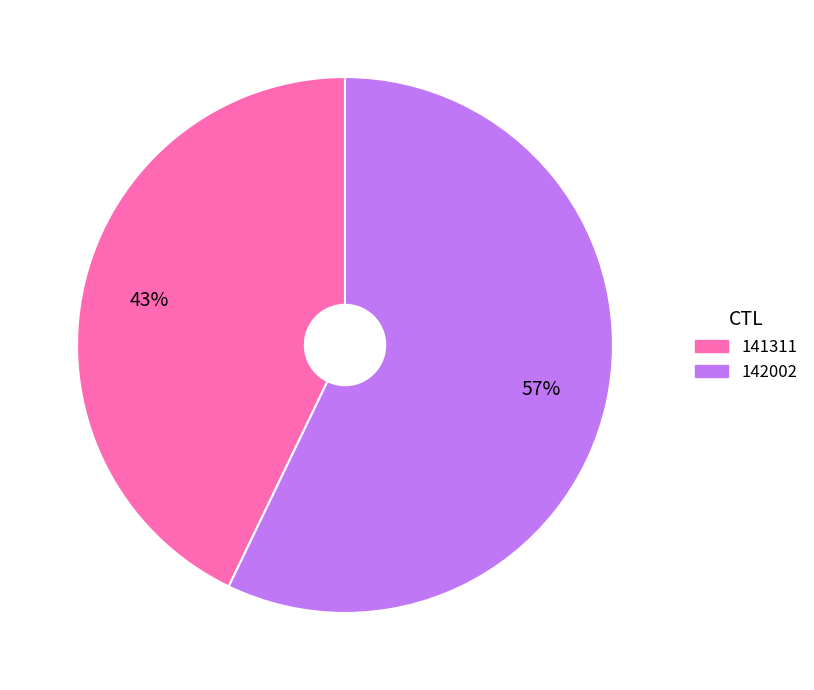

Rank the categories by value from highest to lowest.

142002, 141311